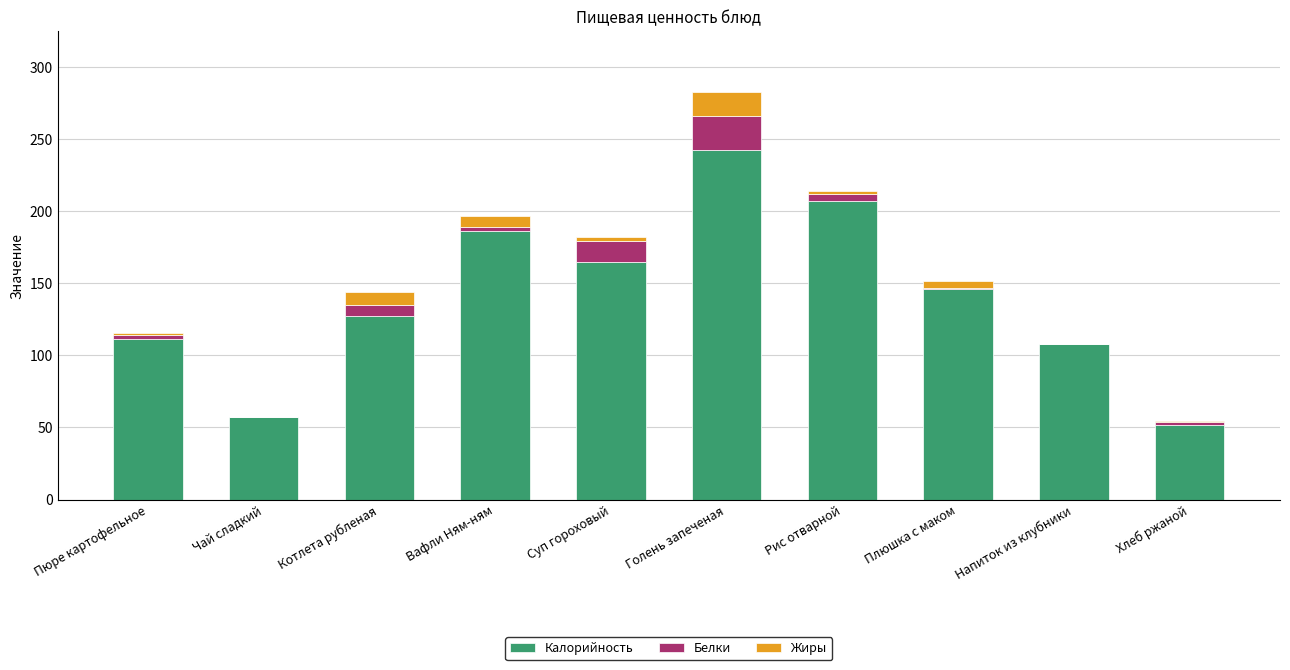

What is the total value across all series at Напиток из клубники?

108.0